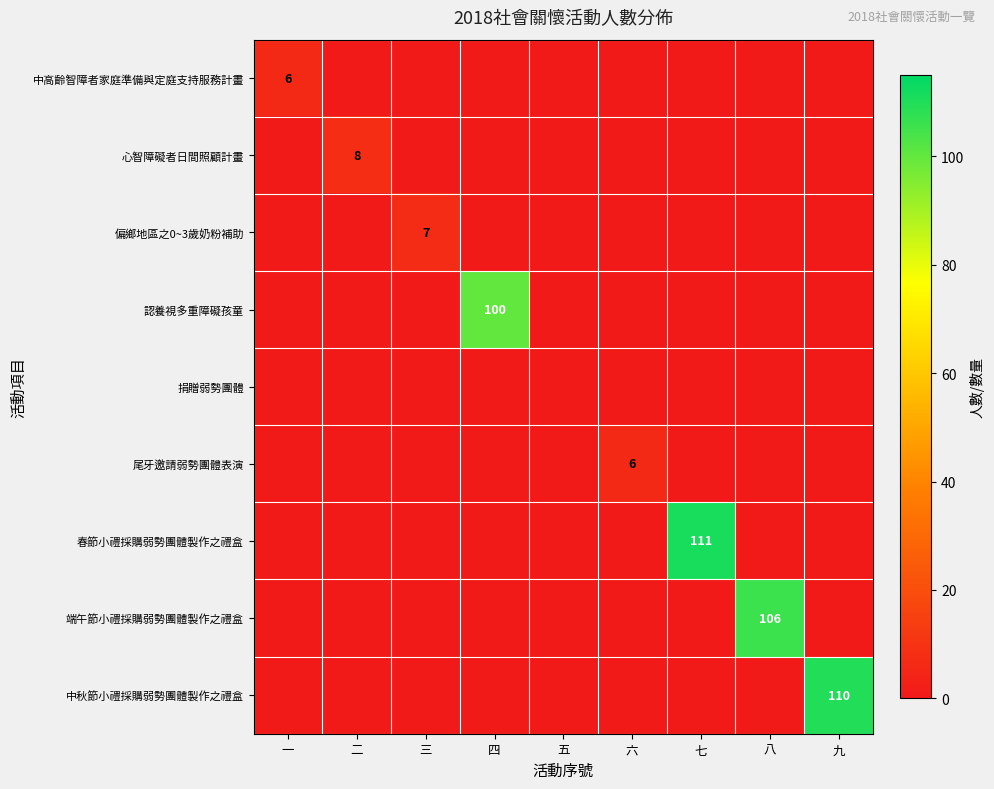

Is it true that 偏鄉地區之0~3歲奶粉補助 equals 11 at 三?

False